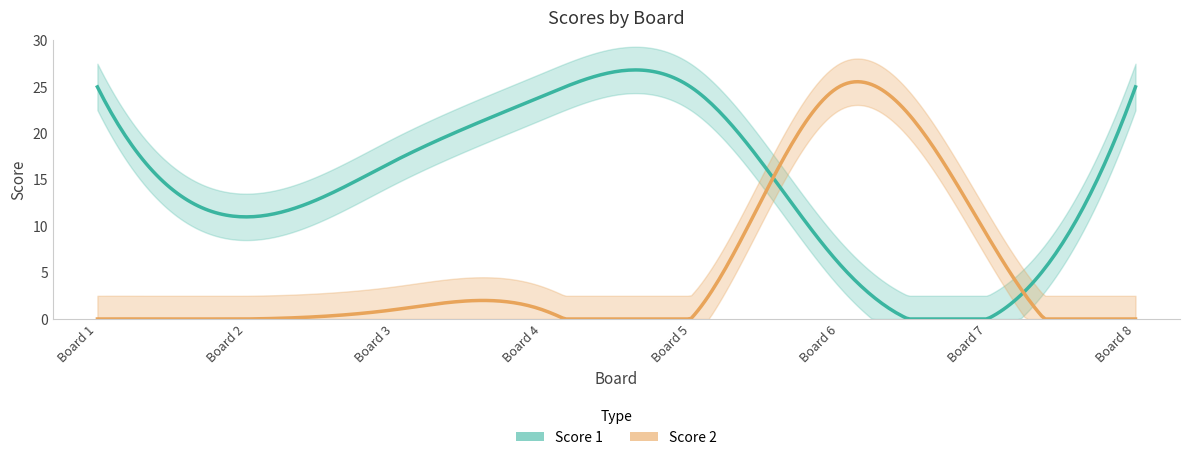

In Score 1, how many points are higher than both neighbors (excluding endpoints)?

1